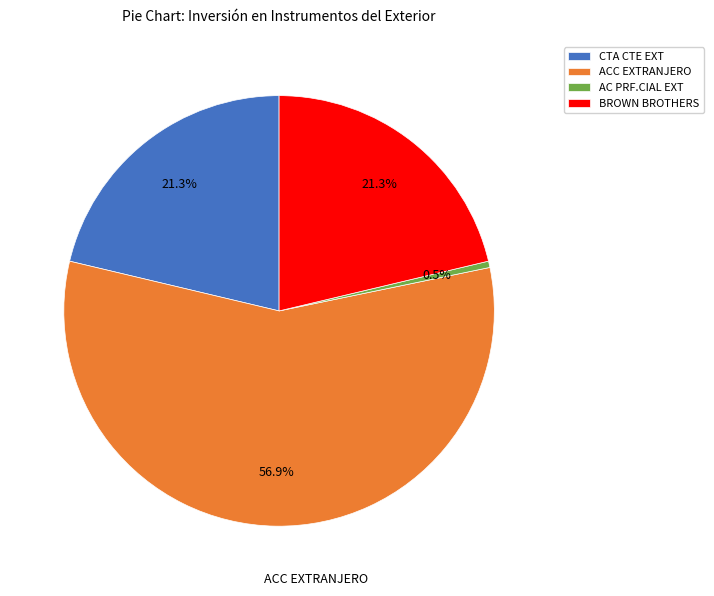

To the nearest percent, what is the difference between the largest and smallest slice percentages?

56%